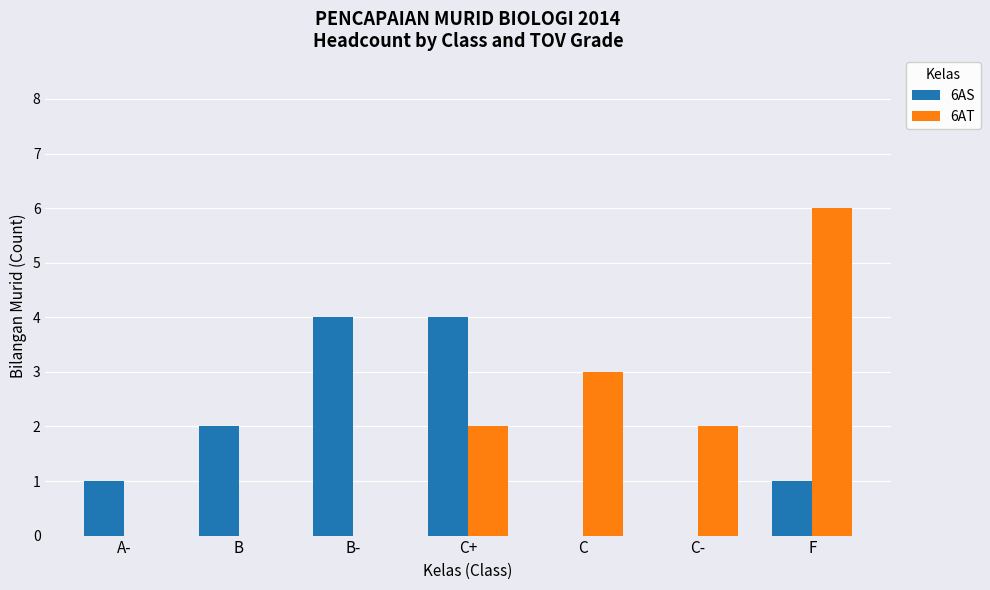

Which series has the largest total across all categories?

6AT